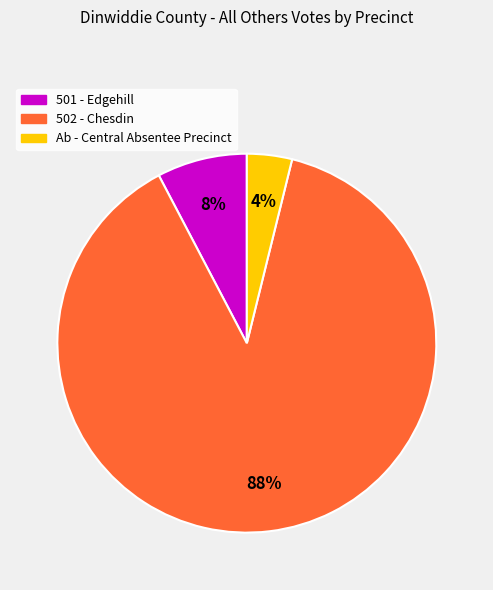

What is the largest slice in the pie chart?

502 - Chesdin